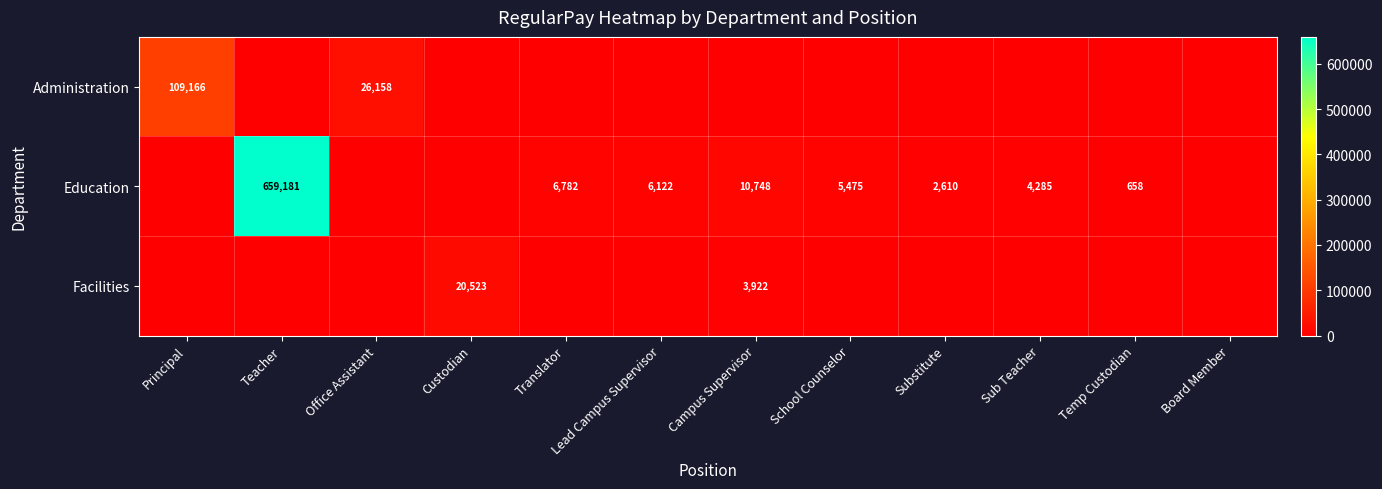

The Education series shows 324616 at Teacher. True or false?

False